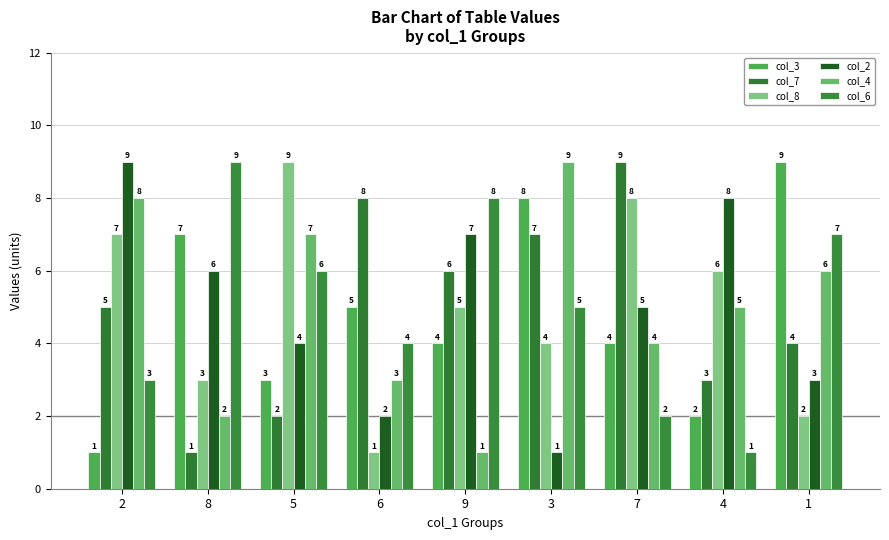

How many categories are shown in the chart?

9